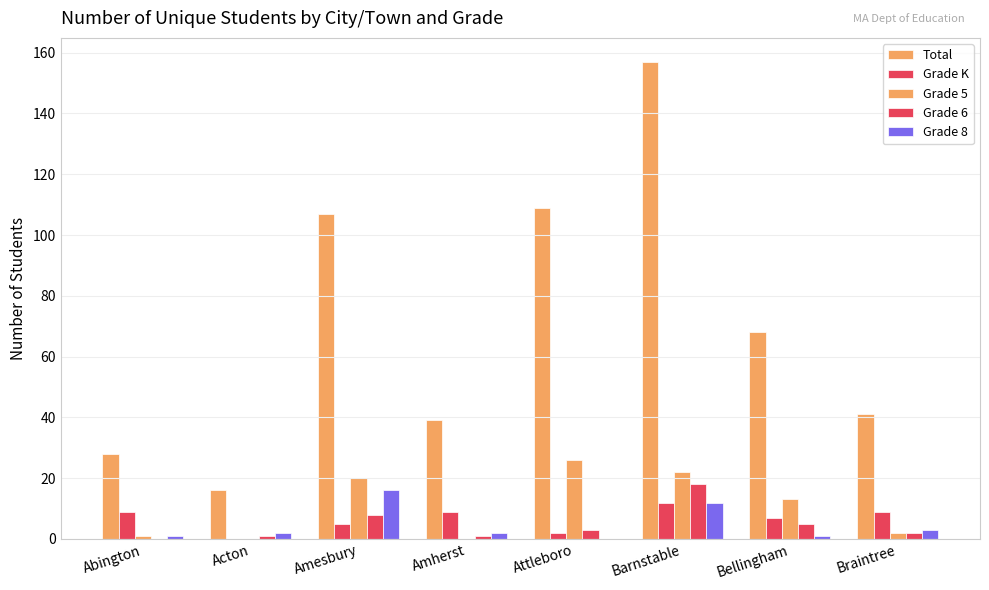

How many series are shown in this chart?

5